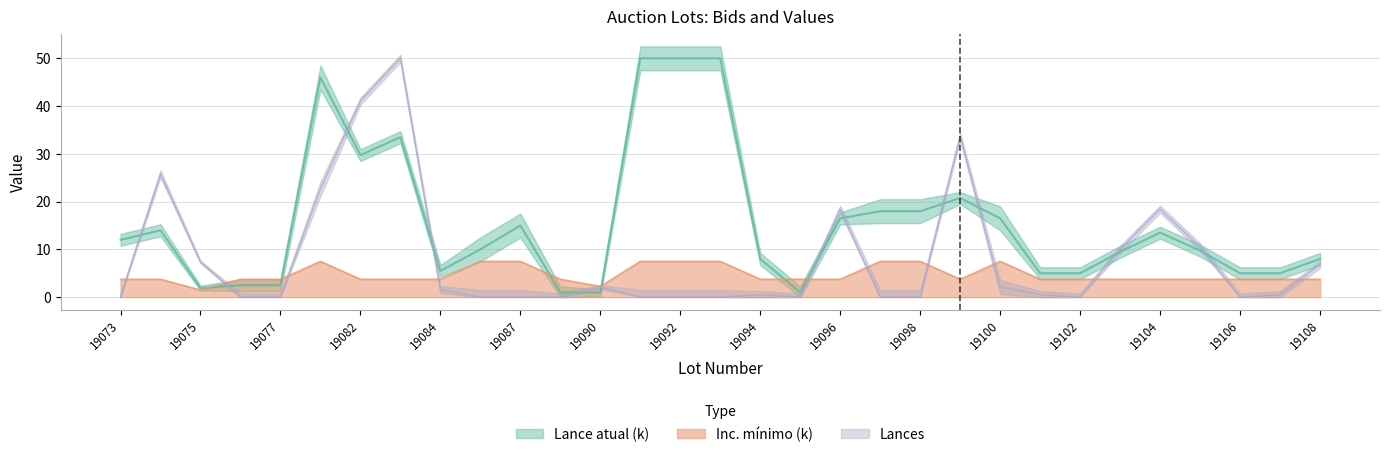

Which series has the widest spread of values?

Lances